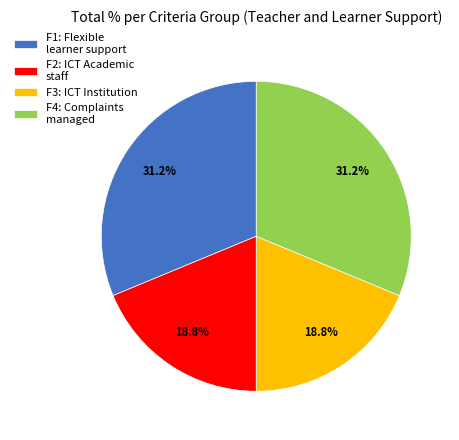

How many segments does this pie chart have?

4